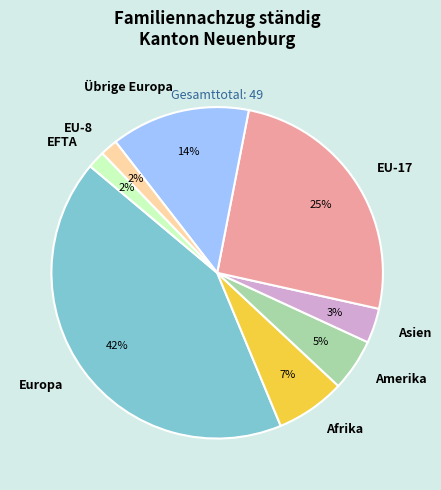

To the nearest percent, what percentage of the pie is Übrige Europa?

14%